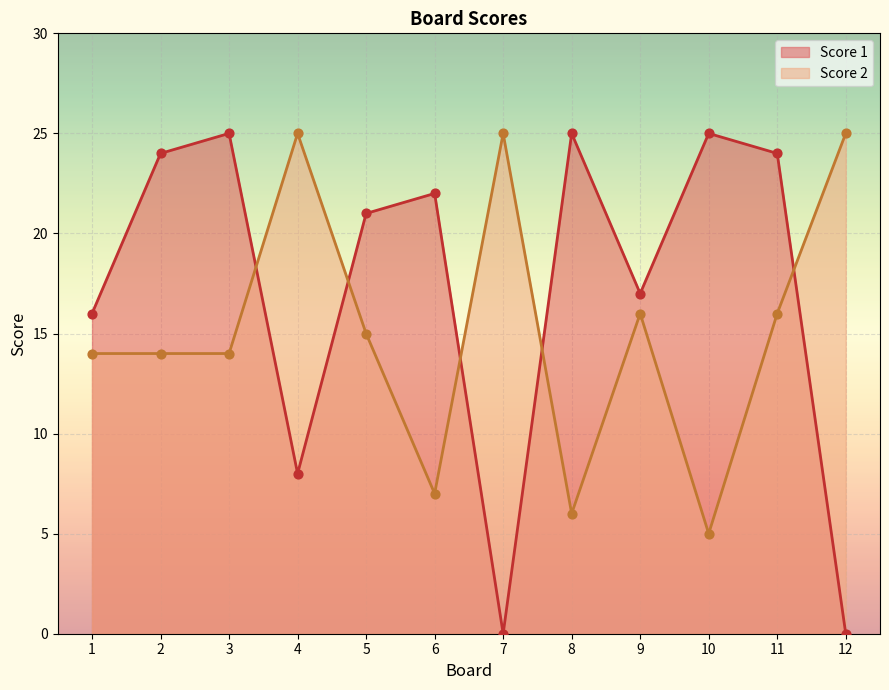

At which category is the sum across all series the highest?

11